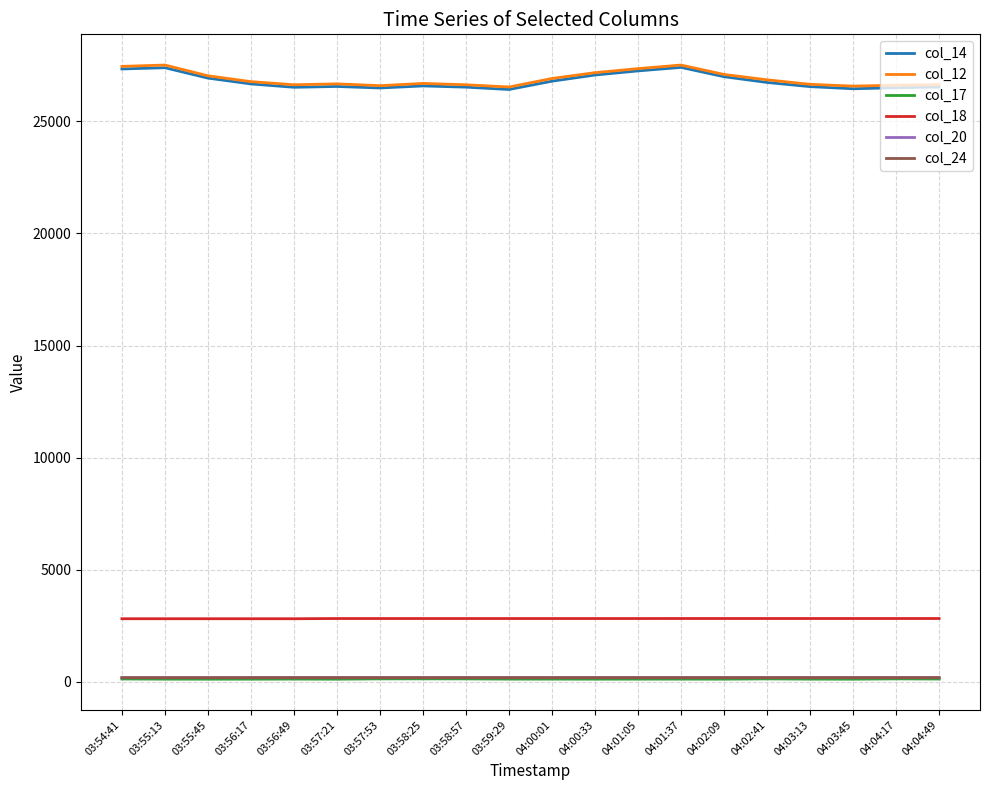

True or false: col_20 and col_18 cross at least once.

False